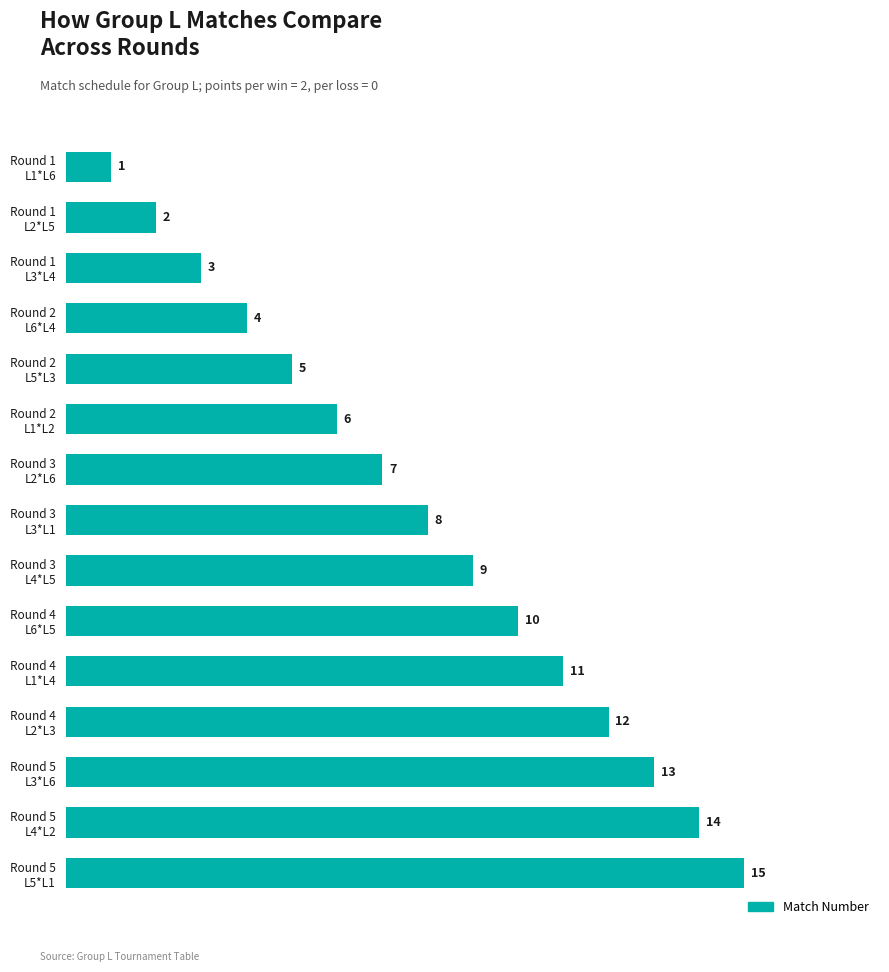

What is the difference between the second highest and second lowest values?

12